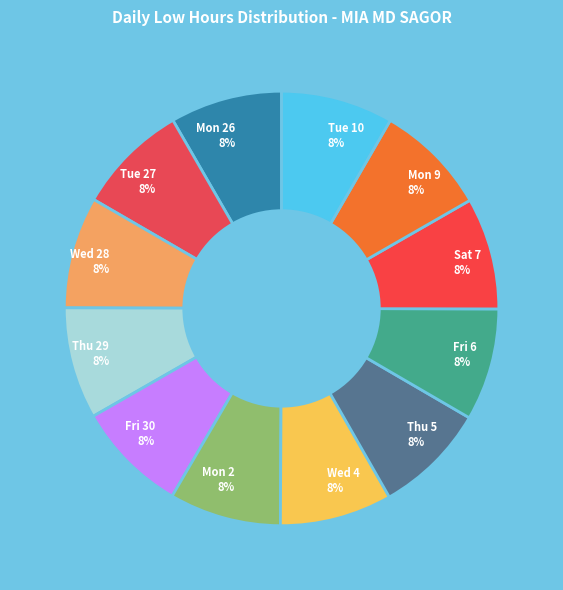

Count the number of slices in the pie.

12